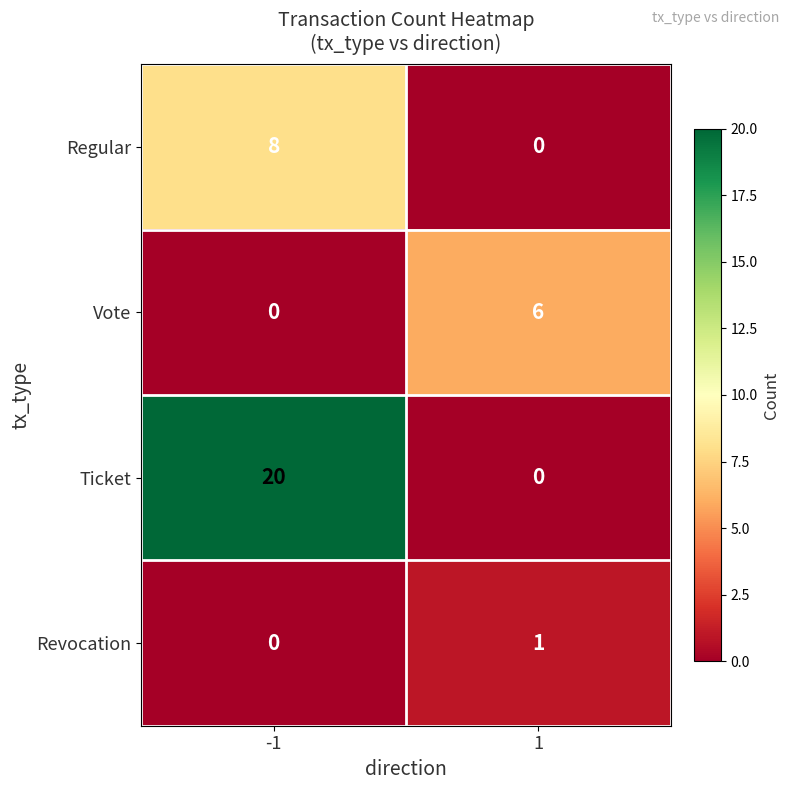

Reading left to right, extract all data points from this chart.

Regular: -1=8	1=0
Vote: -1=0	1=6
Ticket: -1=20	1=0
Revocation: -1=0	1=1